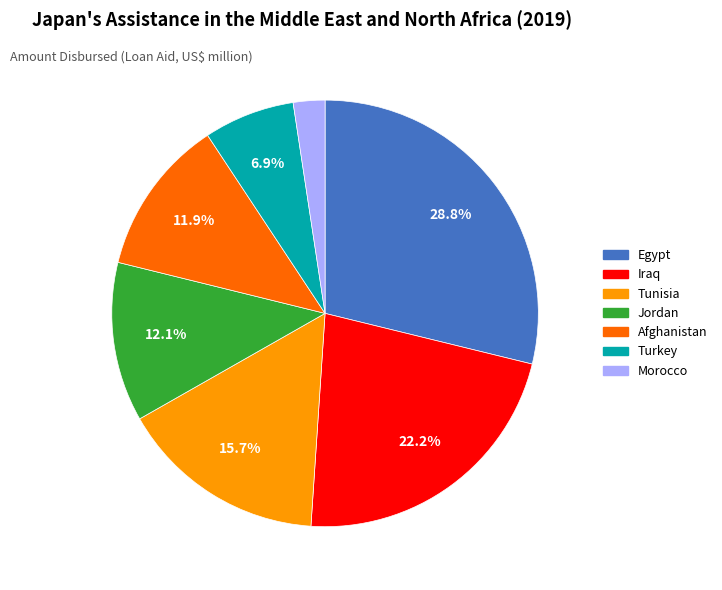

Is there any slice that represents more than half of the pie?

No